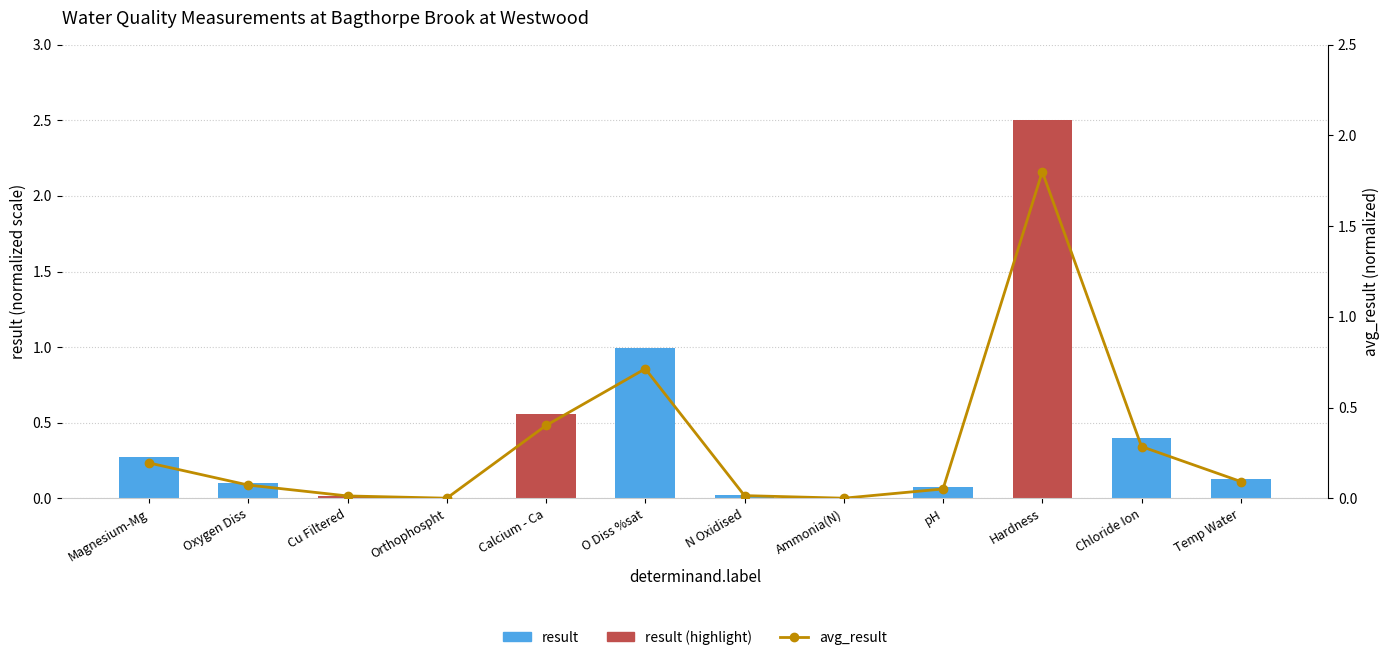

Reading right to left, transcribe all the data shown in this chart.

result: Temp Water=0.1	Chloride Ion=0.4	Hardness=2.5	pH=0.1	Ammonia(N)=0.0	N Oxidised=0.0	O Diss %sat=1.0	Calcium - Ca=0.6	Orthophospht=0.0	Cu Filtered=0.0	Oxygen Diss=0.1	Magnesium-Mg=0.3
avg_result: Temp Water=0.1	Chloride Ion=0.3	Hardness=1.8	pH=0.1	Ammonia(N)=0.0	N Oxidised=0.0	O Diss %sat=0.7	Calcium - Ca=0.4	Orthophospht=0.0	Cu Filtered=0.0	Oxygen Diss=0.1	Magnesium-Mg=0.2